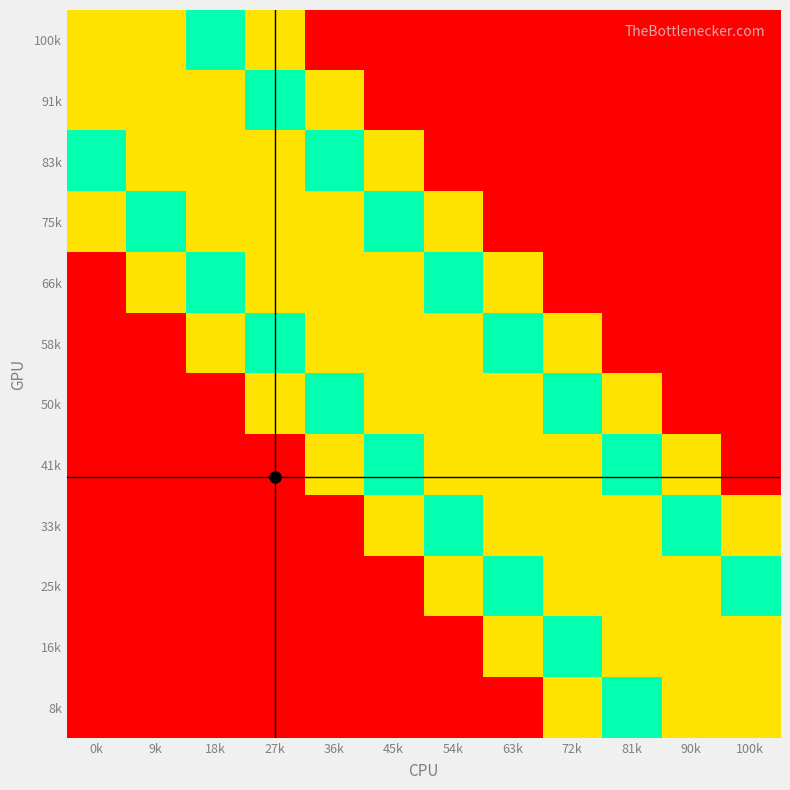

What is the spread (max minus min) of values at 18k?

0.7